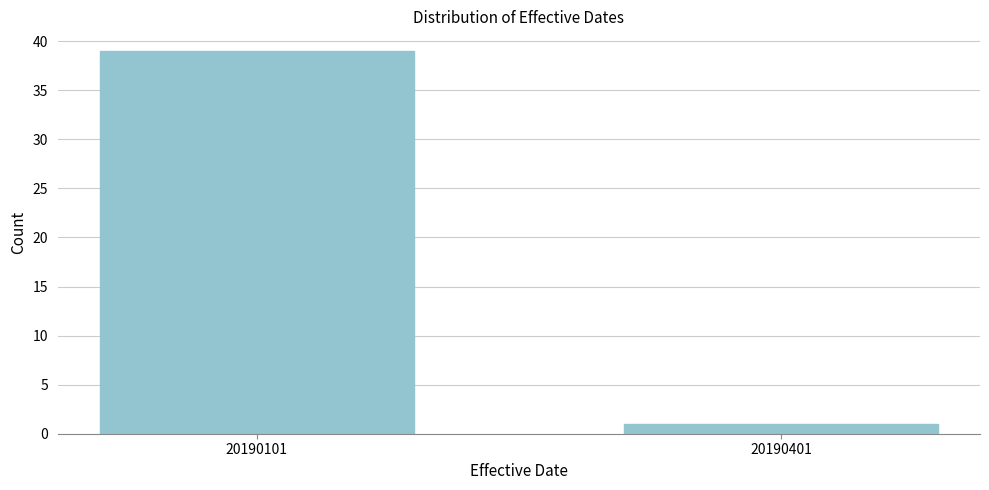

Reading right to left, extract all data points from this chart.

1	39